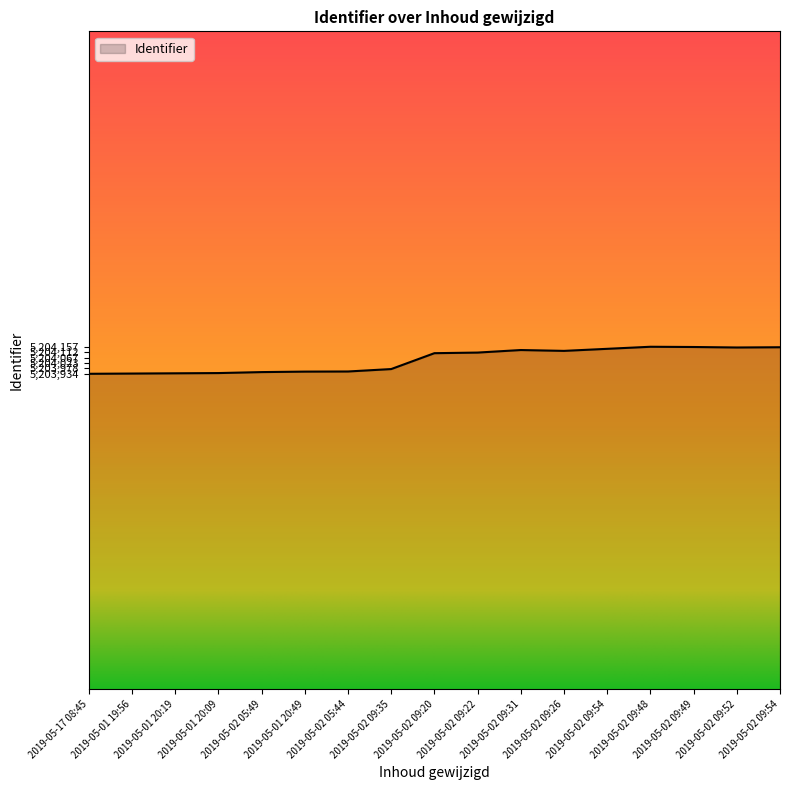

What is the change in value from 2019-05-17 08:45 to 2019-05-02 09:52?

+217